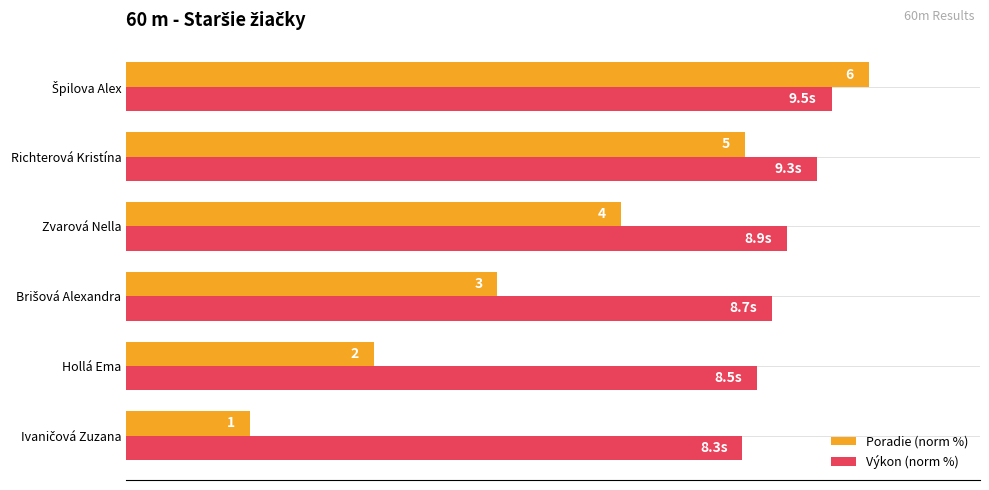

What are all the series names shown in the legend?

Poradie (norm %), Výkon (norm %)